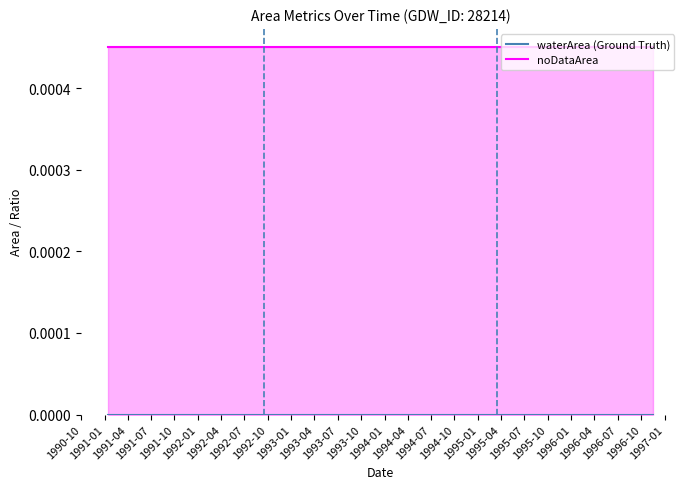

What are all the series names shown in the legend?

waterArea (Ground Truth), noDataArea